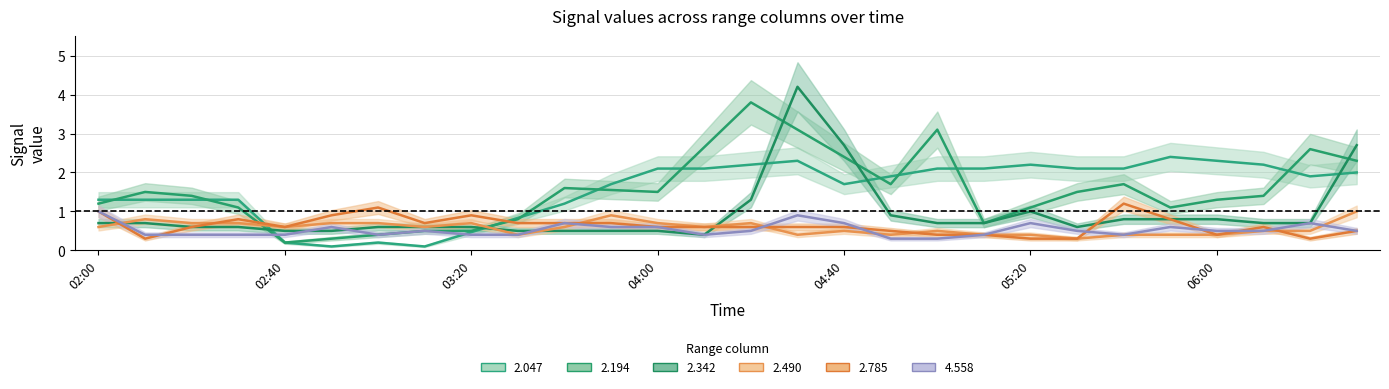

What is the label of the 13th point from the left?

04:00